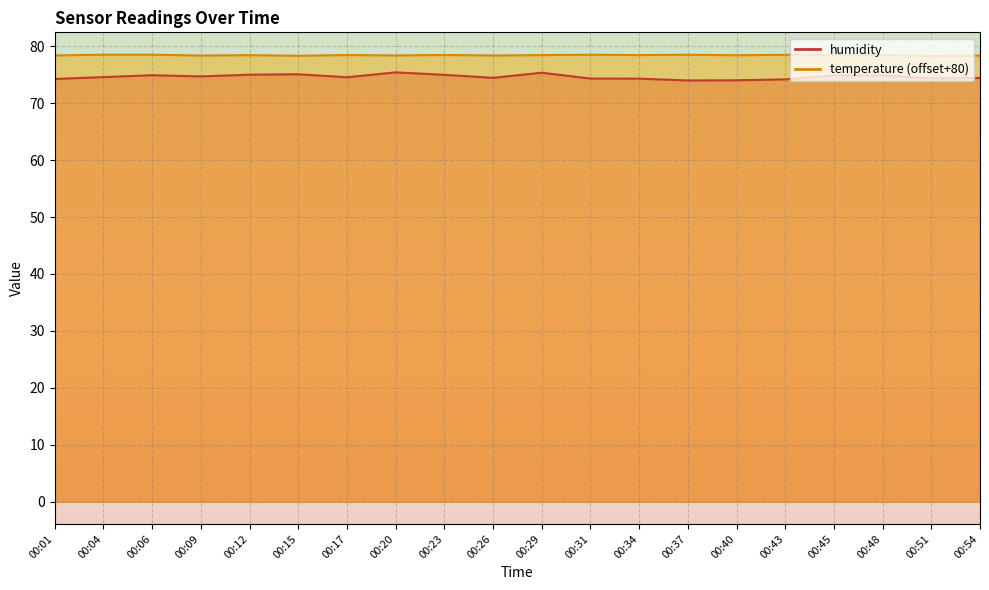

At 00:04, list the series in order from largest to smallest.

temperature, humidity